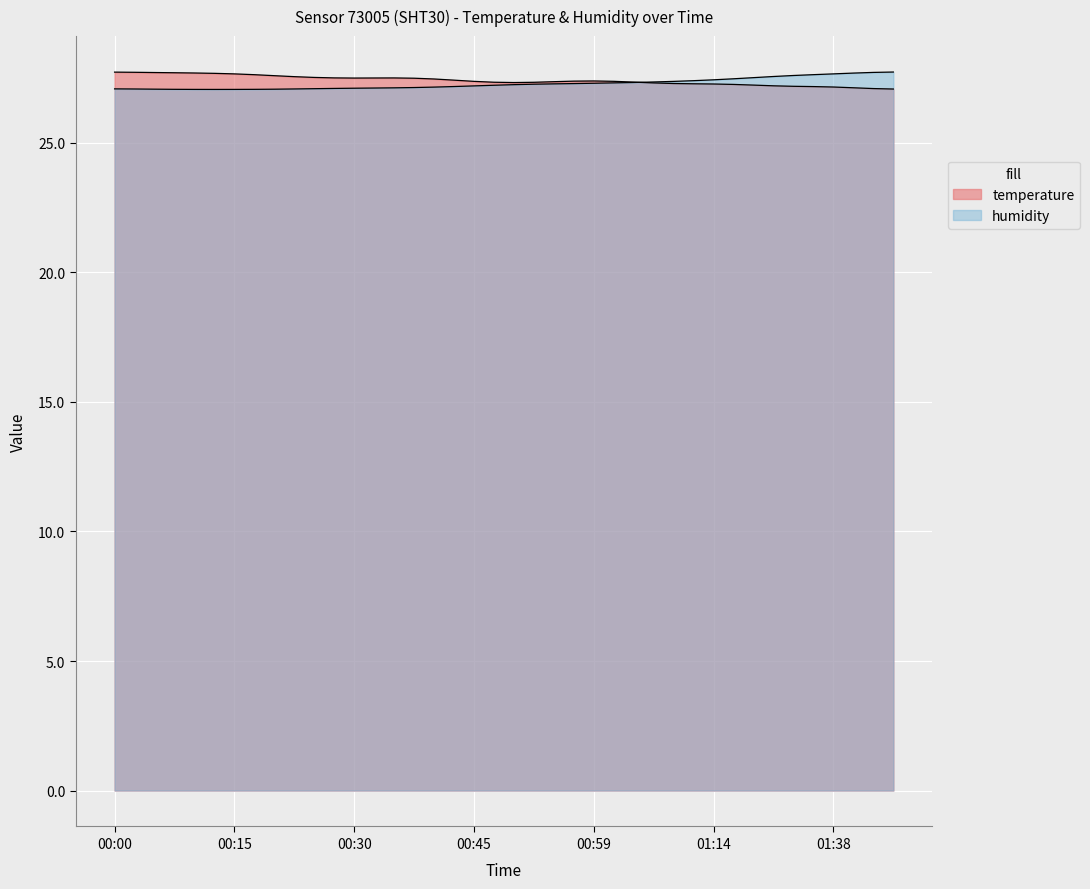

What is the minimum value shown in the chart?

27.1